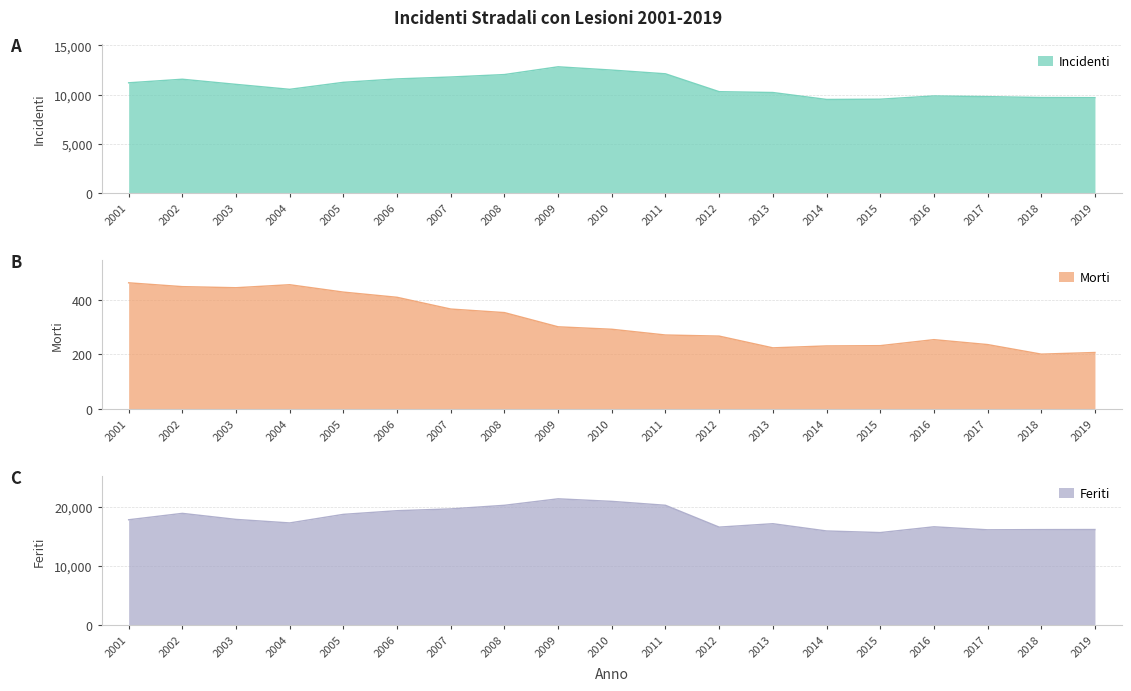

What is the maximum value shown in the chart?

21356